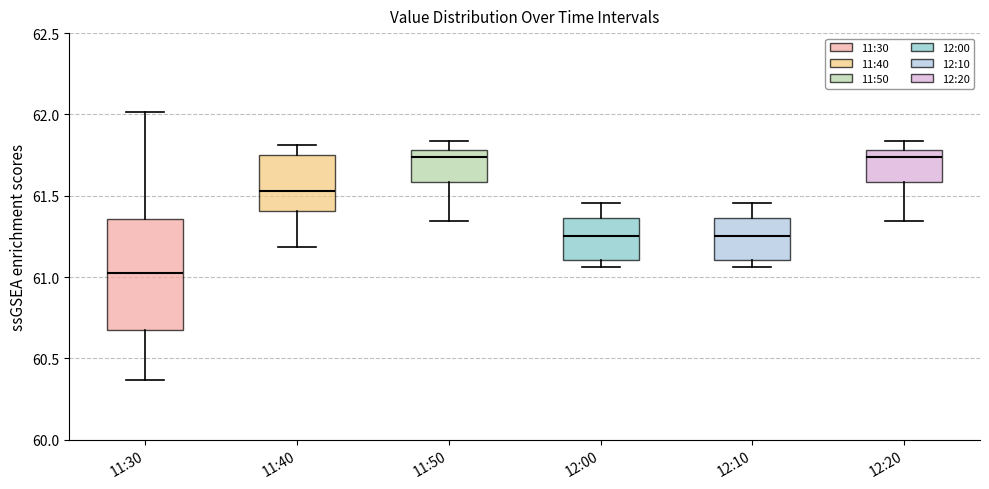

Reading left to right, transcribe this box plot: for each box, give where its median line is, the range the box spans, and where its two whiskers end, as read against the y-axis. The values are not printed on the chart, so give them approximately, as read against the axis.

11:30: median 61.00, box 60.70 to 61.35, whiskers 60.35 to 62.00
11:40: median 61.55, box 61.40 to 61.75, whiskers 61.20 to 61.80
11:50: median 61.75, box 61.60 to 61.80, whiskers 61.35 to 61.85
12:00: median 61.25, box 61.10 to 61.35, whiskers 61.05 to 61.45
12:10: median 61.25, box 61.10 to 61.35, whiskers 61.05 to 61.45
12:20: median 61.75, box 61.60 to 61.80, whiskers 61.35 to 61.85